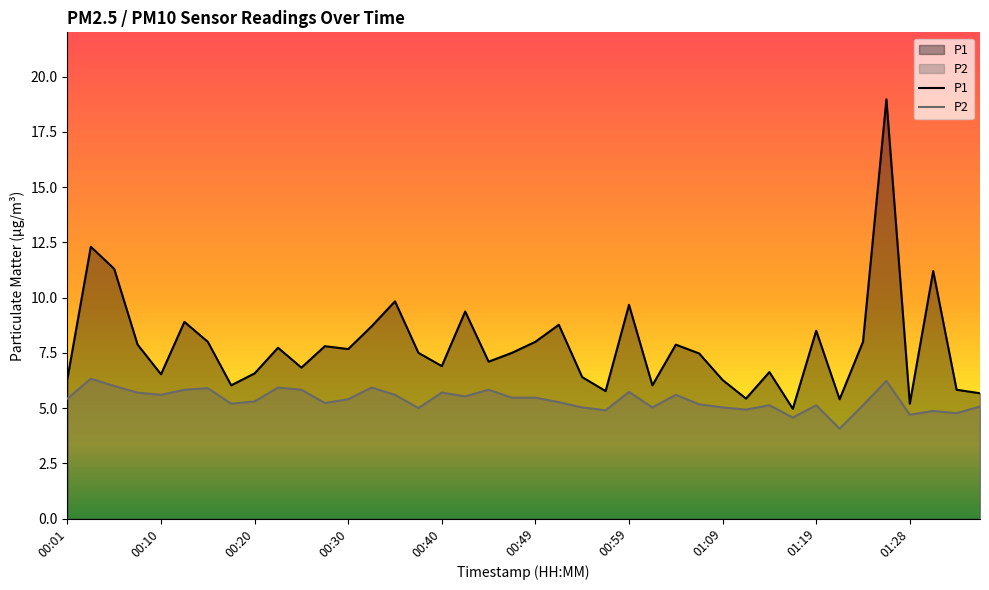

Reading right to left, what are all the values shown in this chart?

P1: 5.7	5.8	11.2	5.2	19.0	8.0	5.4	8.5	5.0	6.6	5.4	6.3	7.5	7.9	6.0	9.7	5.8	6.4	8.8	8.0	7.5	7.1	9.4	6.9	7.5	9.8	8.7	7.7	7.8	6.8	7.7	6.6	6.0	8.0	8.9	6.5	7.9	11.3	12.3	6.3
P2: 5.1	4.8	4.9	4.7	6.2	5.1	4.1	5.1	4.6	5.1	4.9	5.0	5.2	5.6	5.0	5.7	4.9	5.0	5.3	5.5	5.5	5.8	5.5	5.7	5.0	5.6	5.9	5.4	5.2	5.8	5.9	5.3	5.2	5.9	5.8	5.6	5.7	6.0	6.3	5.4